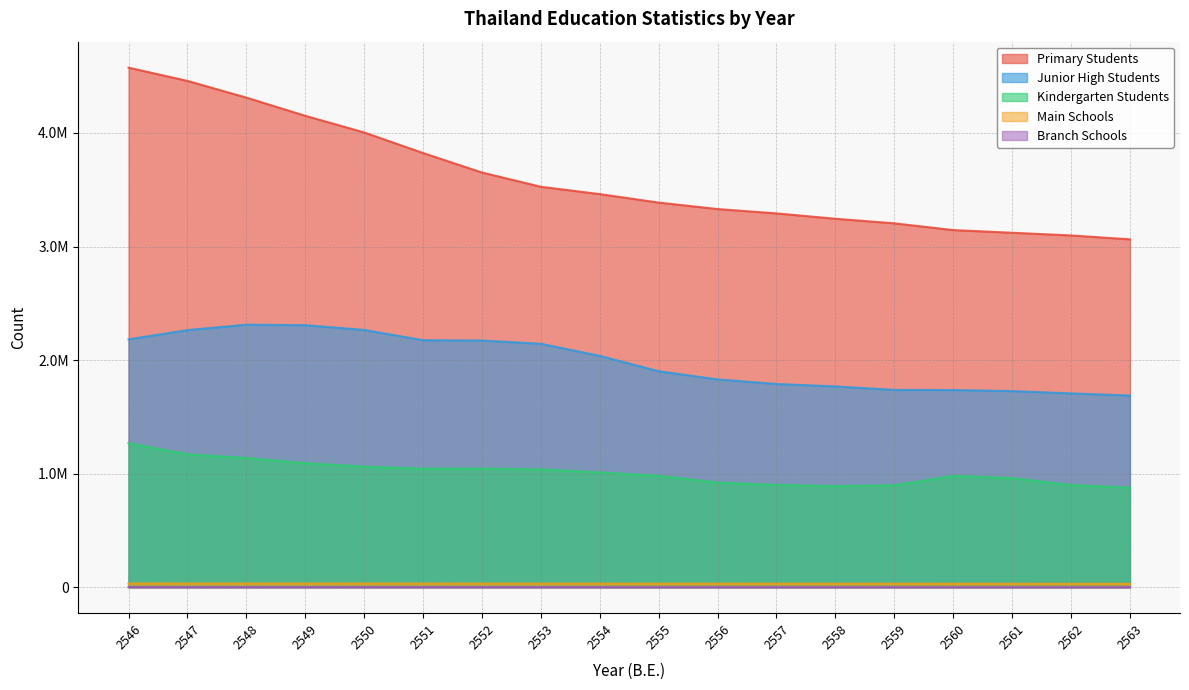

How many categories are shown in the chart?

18